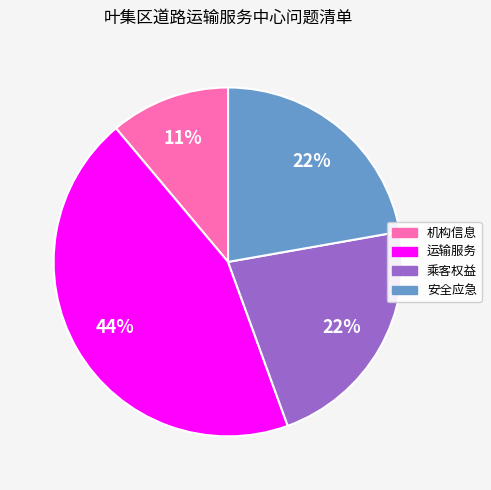

To the nearest percent, what is the difference between the largest and smallest slice percentages?

33%